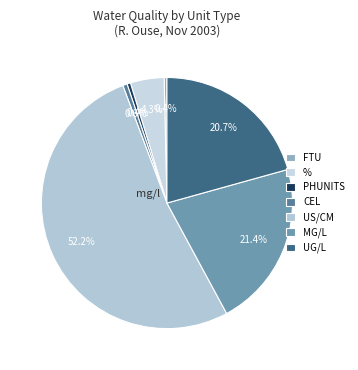

How many slices are in this pie chart?

7